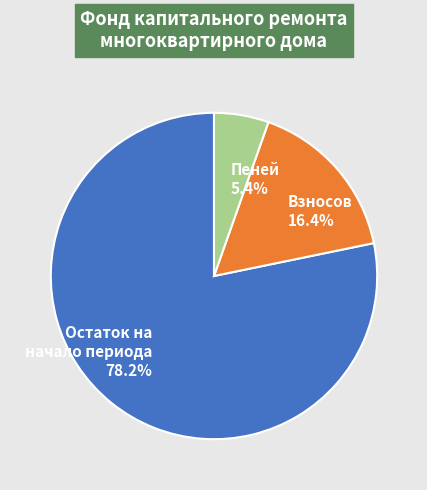

To the nearest percent, what is the difference between the largest and smallest slice percentages?

73%